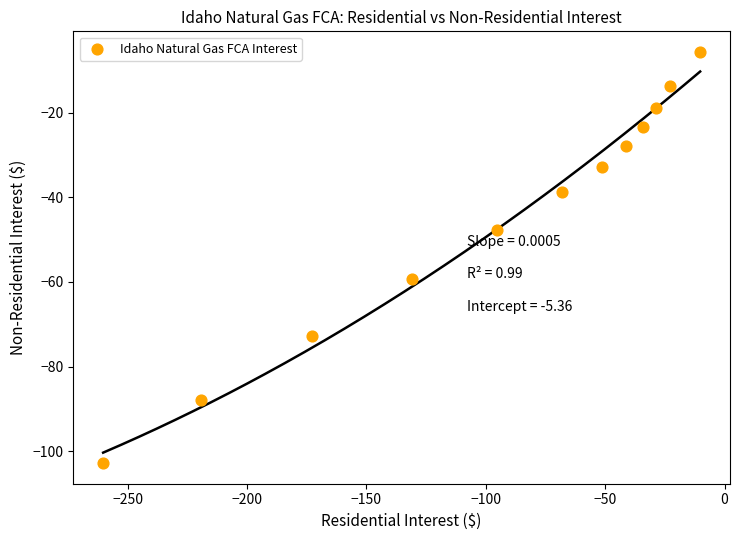

What is the range of Y values (max minus min)?

97.1